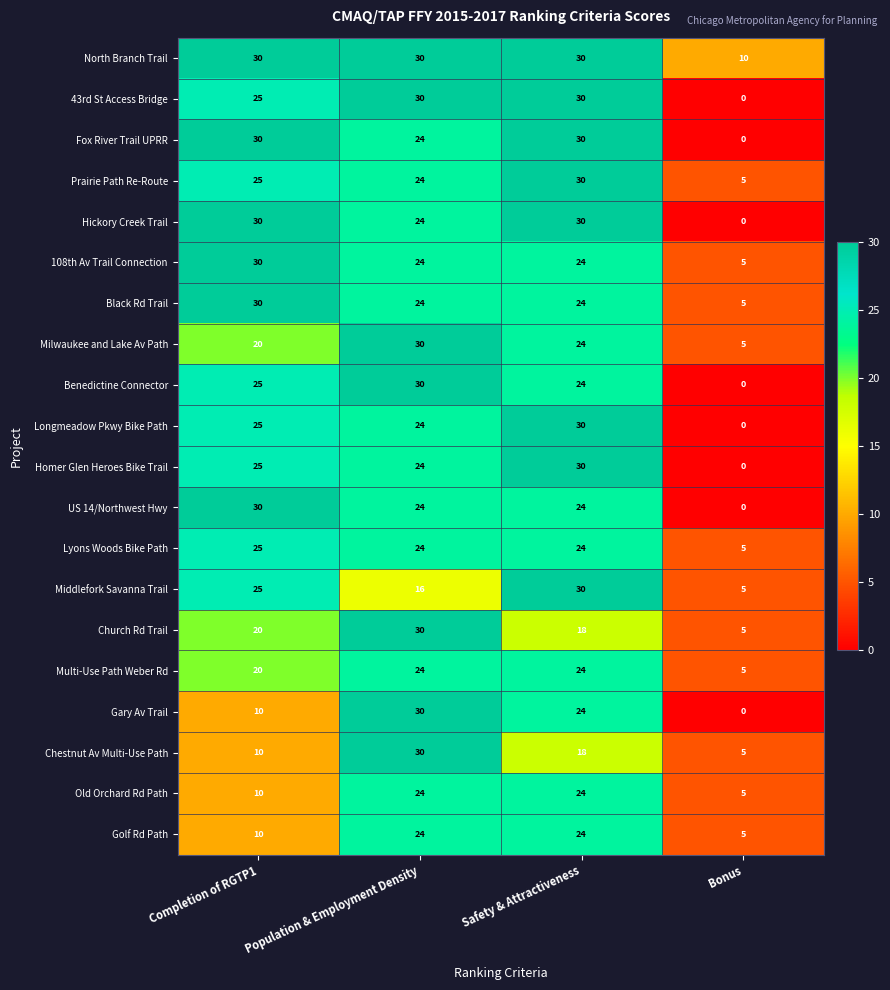

Rank the categories by Gary Av Trail value from lowest to highest.

Bonus, Completion of RGTP1, Safety & Attractiveness, Population & Employment Density